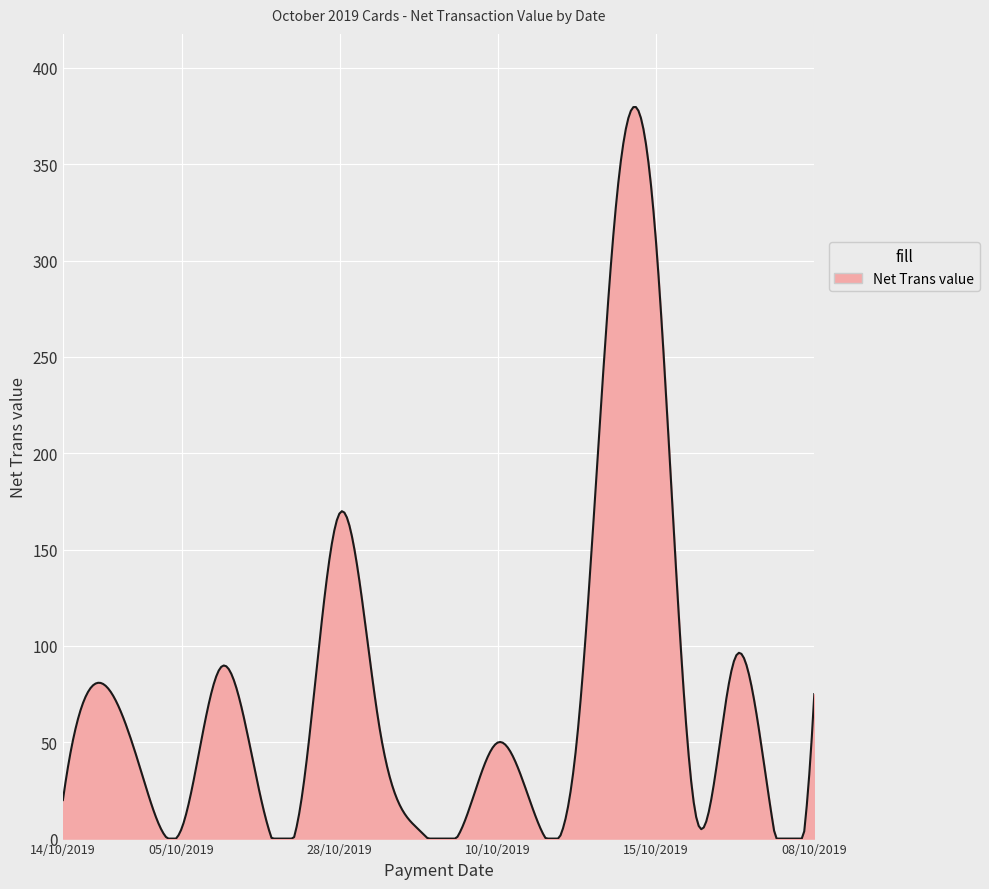

What is the difference between the maximum and minimum values?

379.7